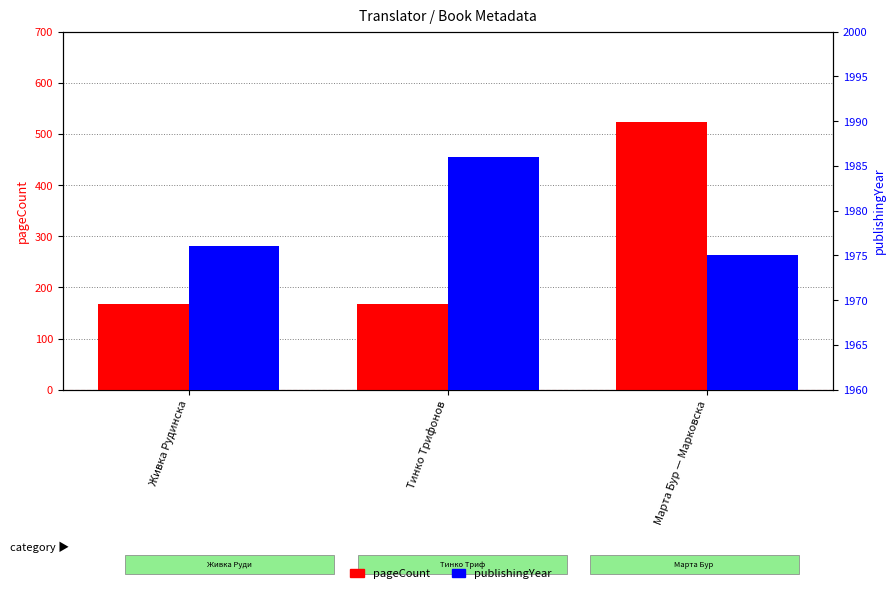

Which series has the widest spread of values?

pageCount